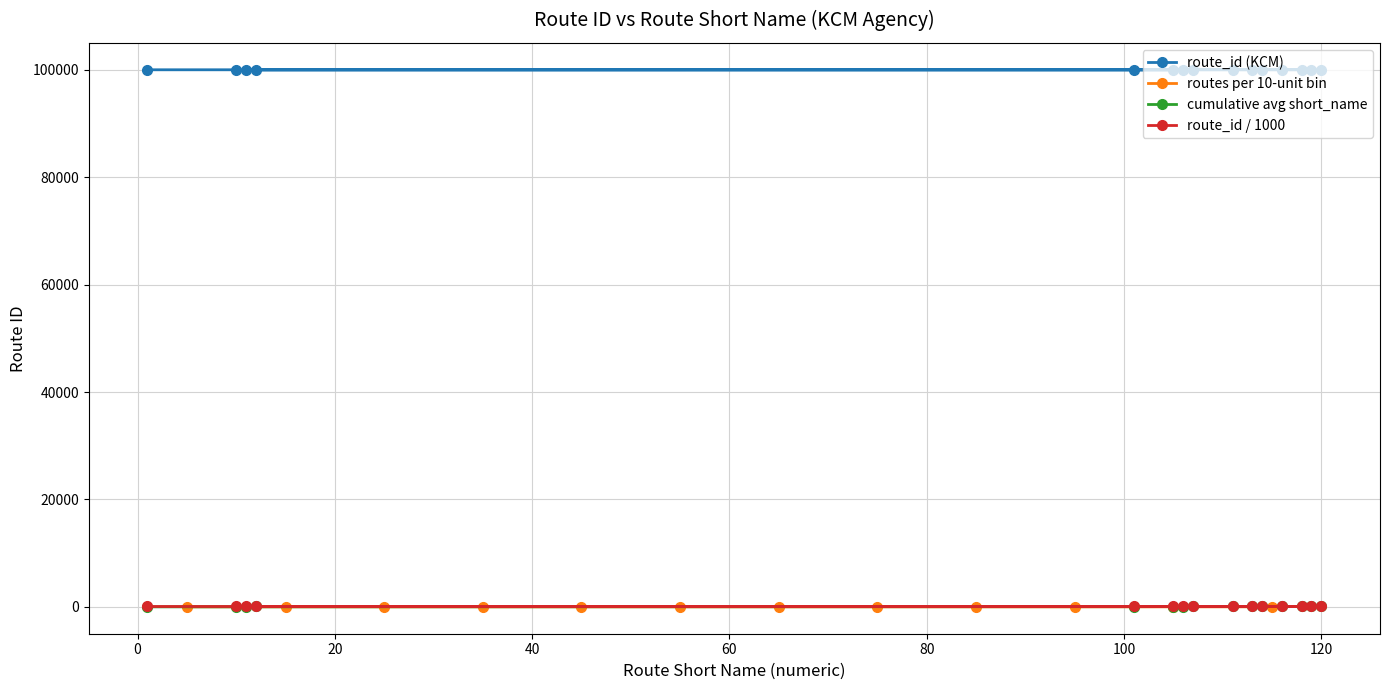

At which label does the data first exceed 100011?

113